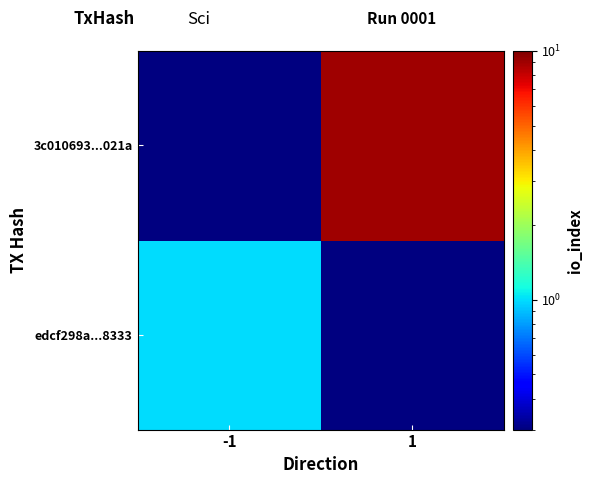

At which category is the sum across all series the highest?

1